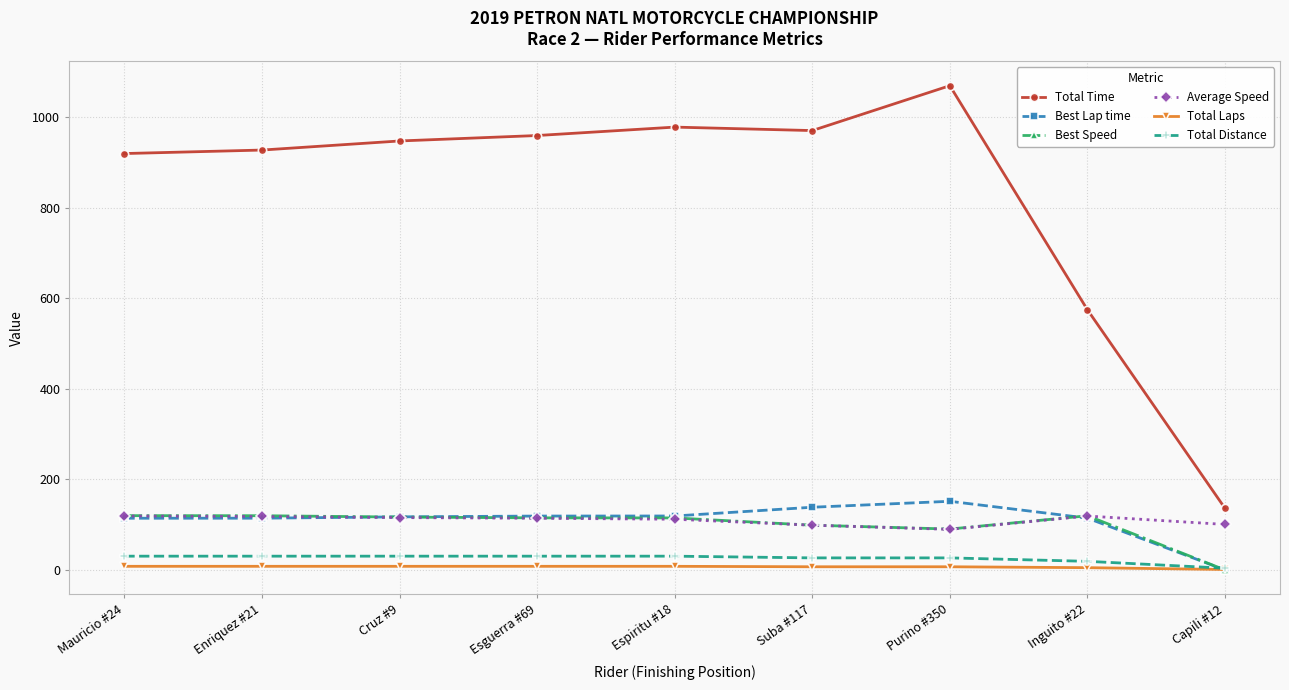

Which series has the largest total across all categories?

Total Time